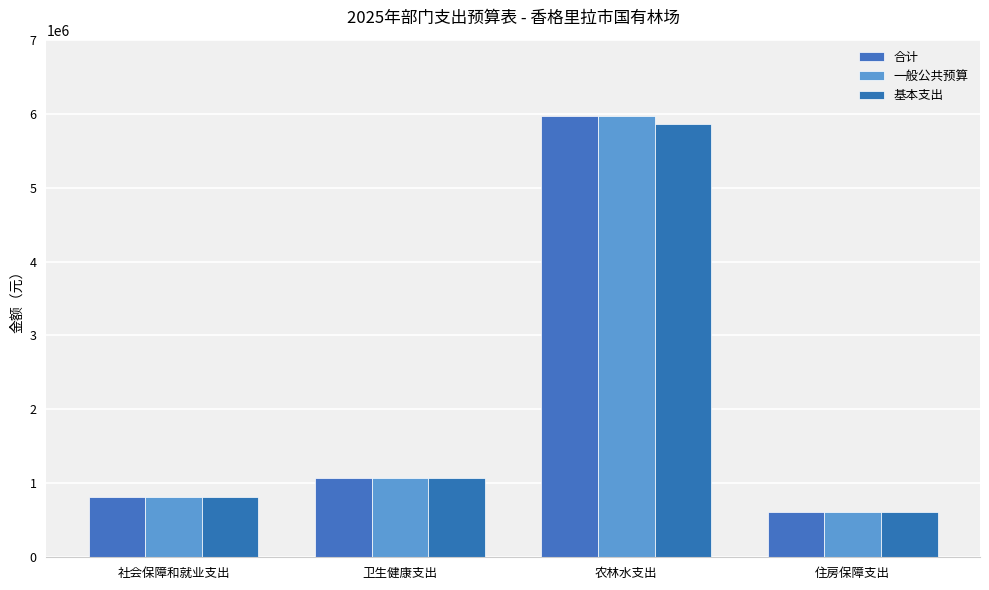

How many data points in 基本支出 are less than 1068675?

2